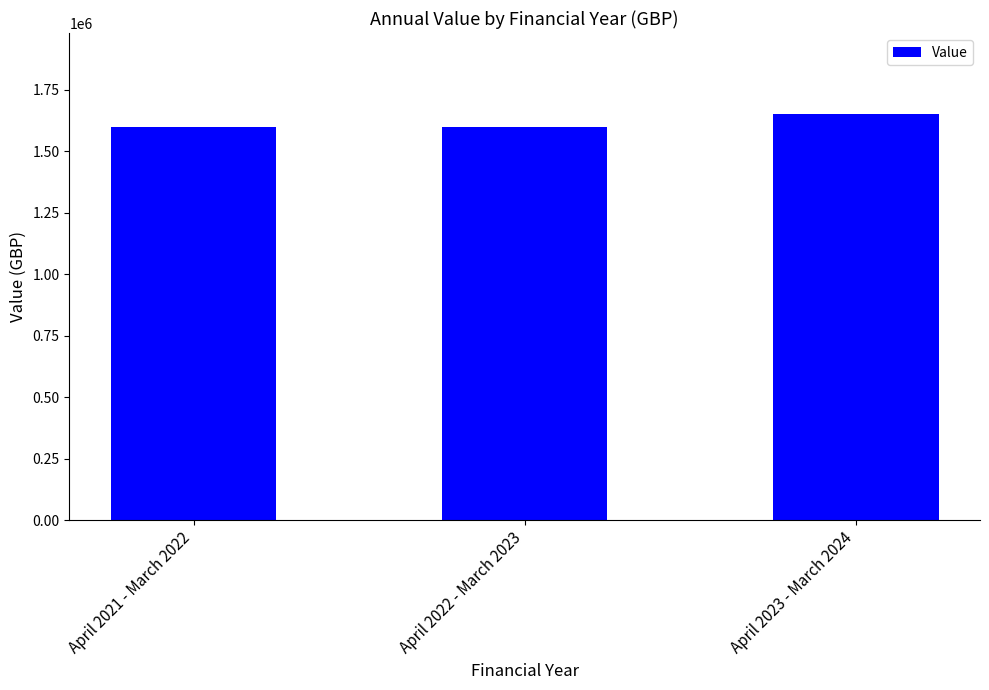

Which has a higher value, April 2023 - March 2024 or April 2022 - March 2023?

April 2023 - March 2024